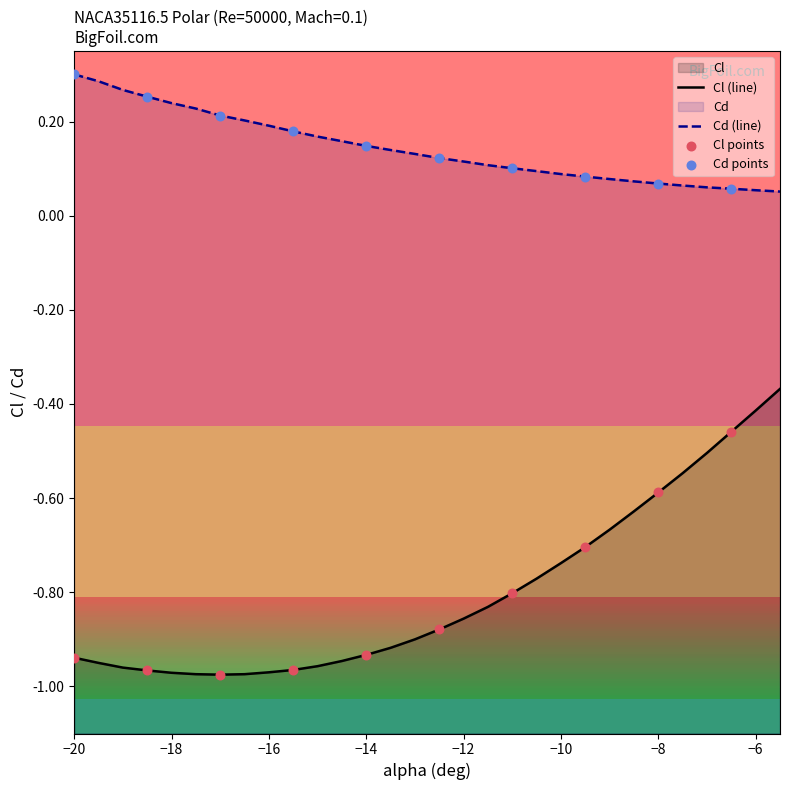

Which series contains the highest Y value?

Cd